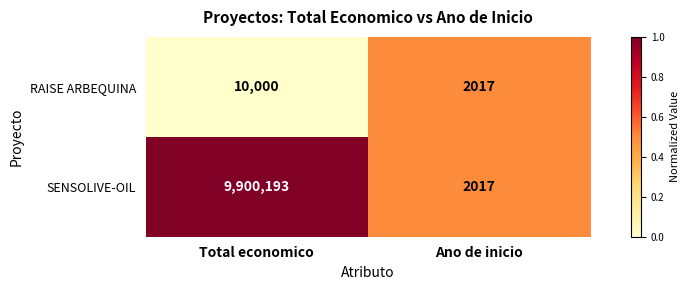

How many series are shown in this chart?

2